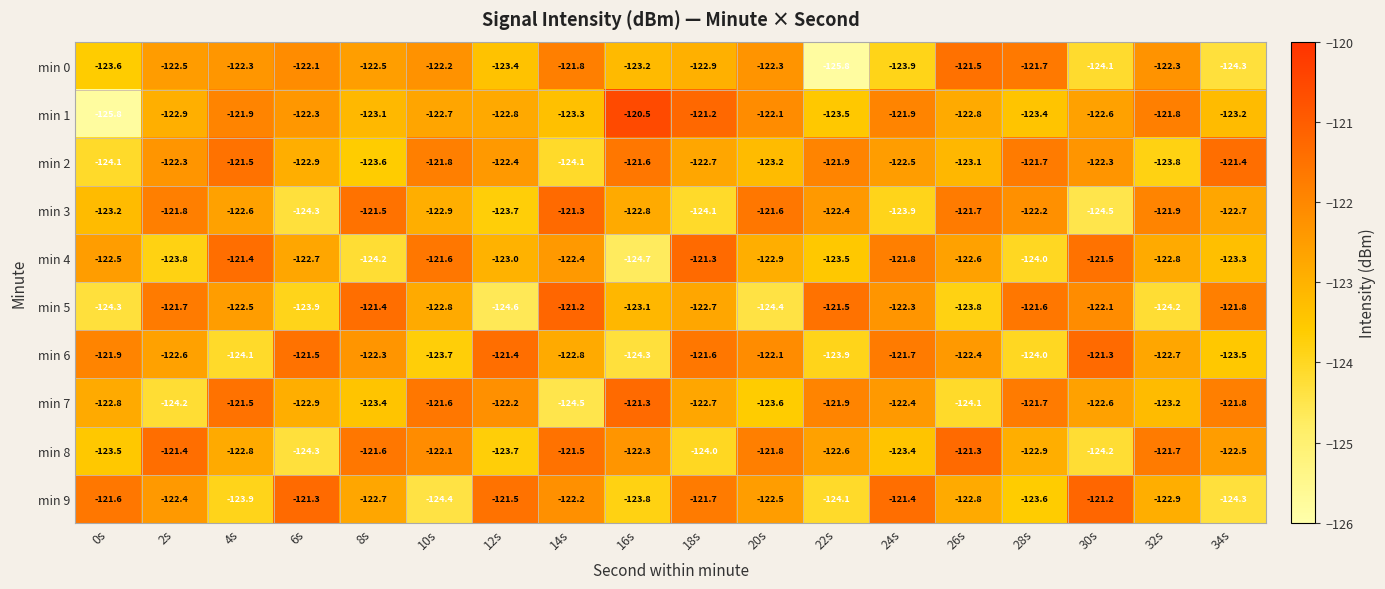

Rank the series at 2s from highest to lowest value.

min 8, min 5, min 3, min 2, min 9, min 0, min 6, min 1, min 4, min 7